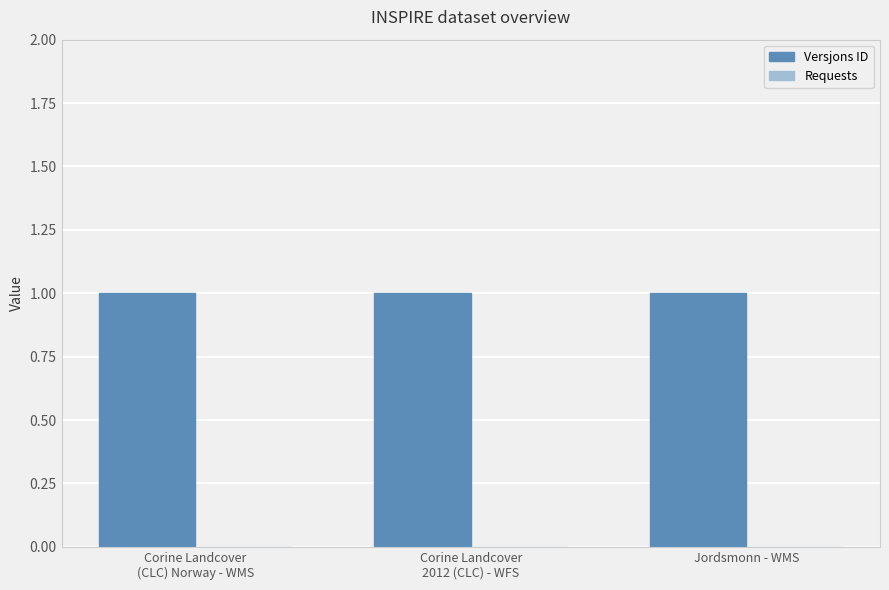

What is the total value across all series at Corine Landcover
2012 (CLC) - WFS?

1